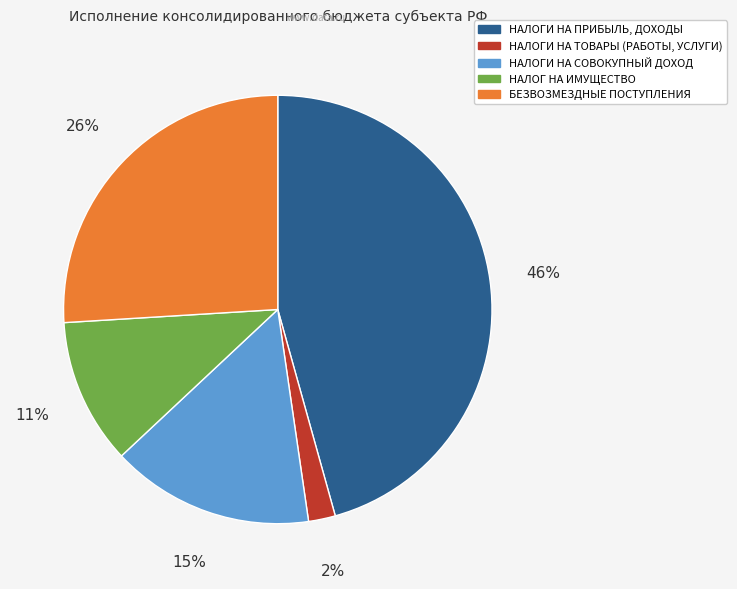

Is there a majority slice in this chart?

No